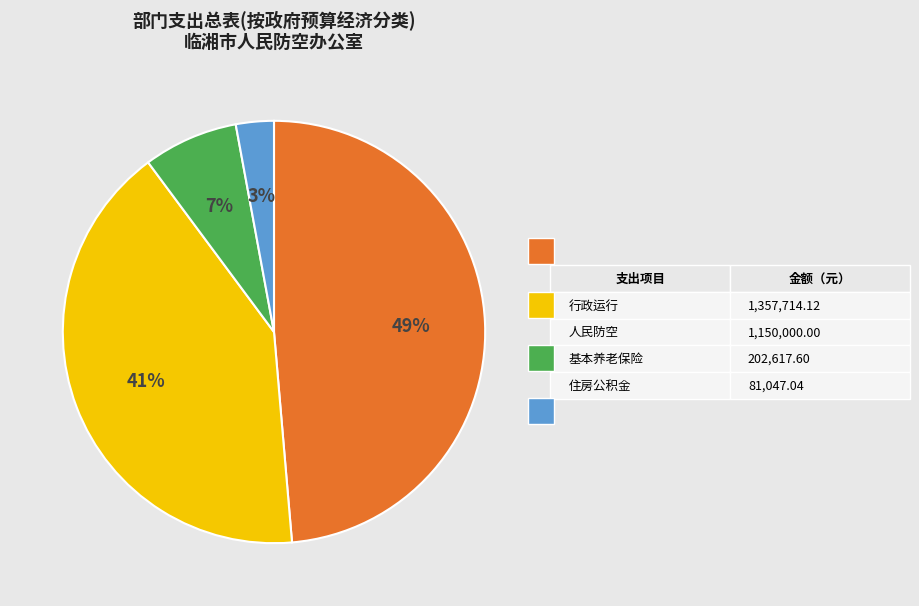

Does any single category account for the majority?

No